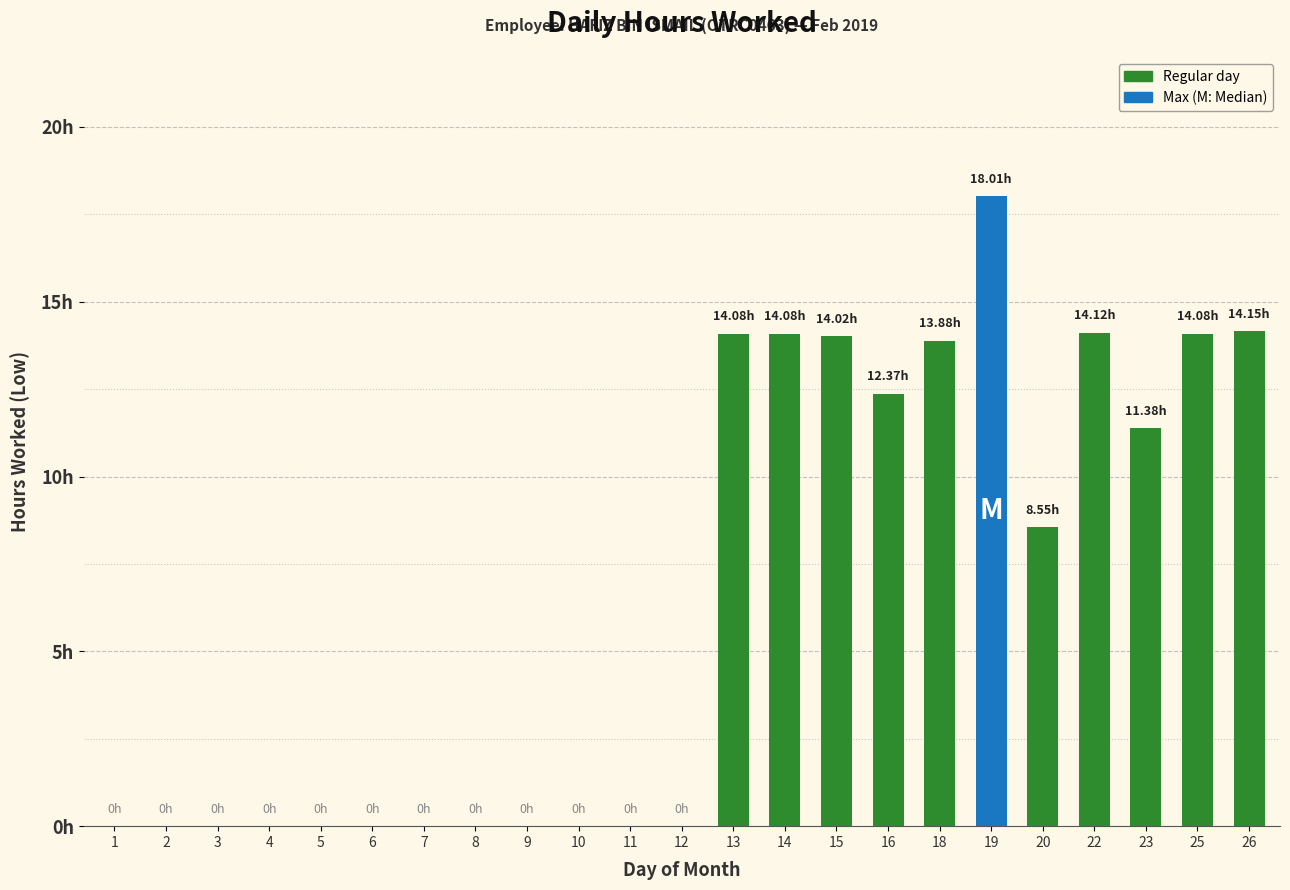

Reading left to right, list all the values displayed in this chart.

0.0	0.0	0.0	0.0	0.0	0.0	0.0	0.0	0.0	0.0	0.0	0.0	14.1	14.1	14.0	12.4	13.9	18.0	8.6	14.1	11.4	14.1	14.2